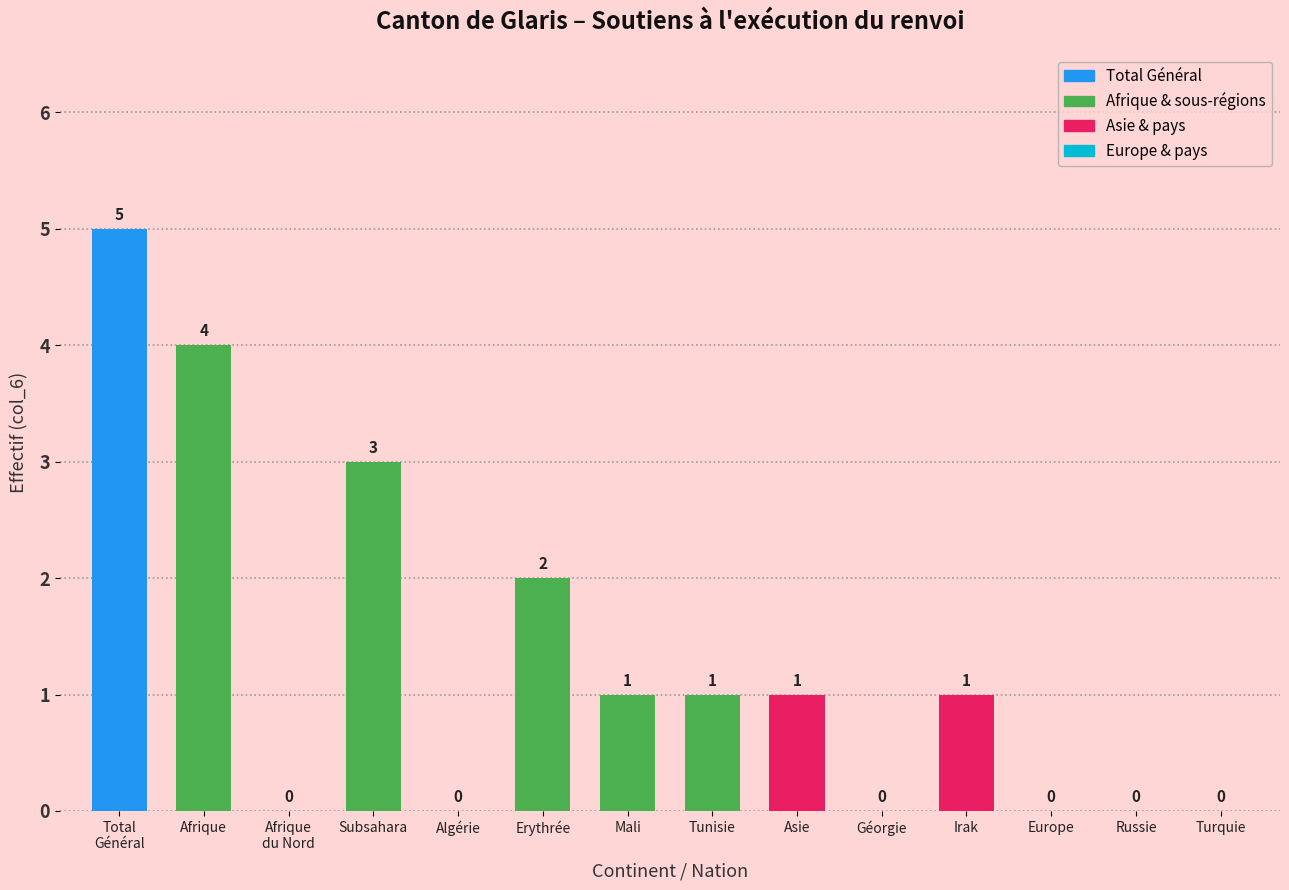

How many values are between 0 and 2?

11